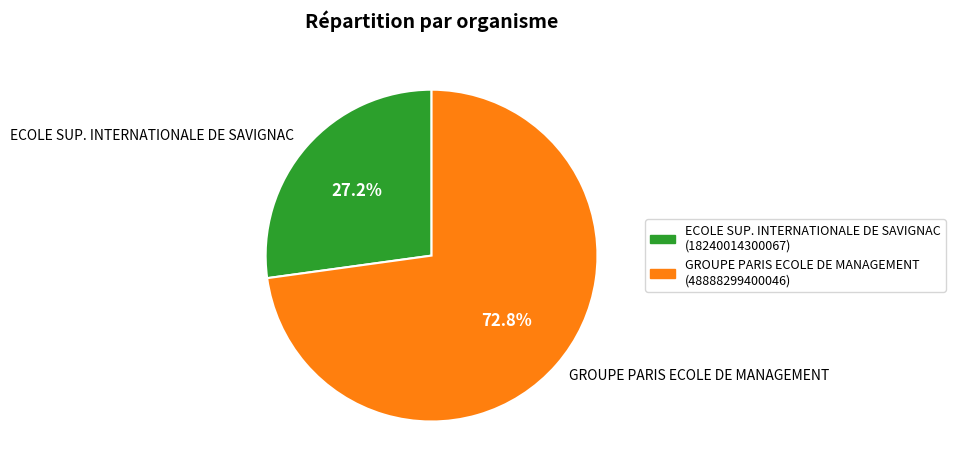

Does GROUPE PARIS ECOLE DE MANAGEMENT account for over 50% of the chart?

Yes